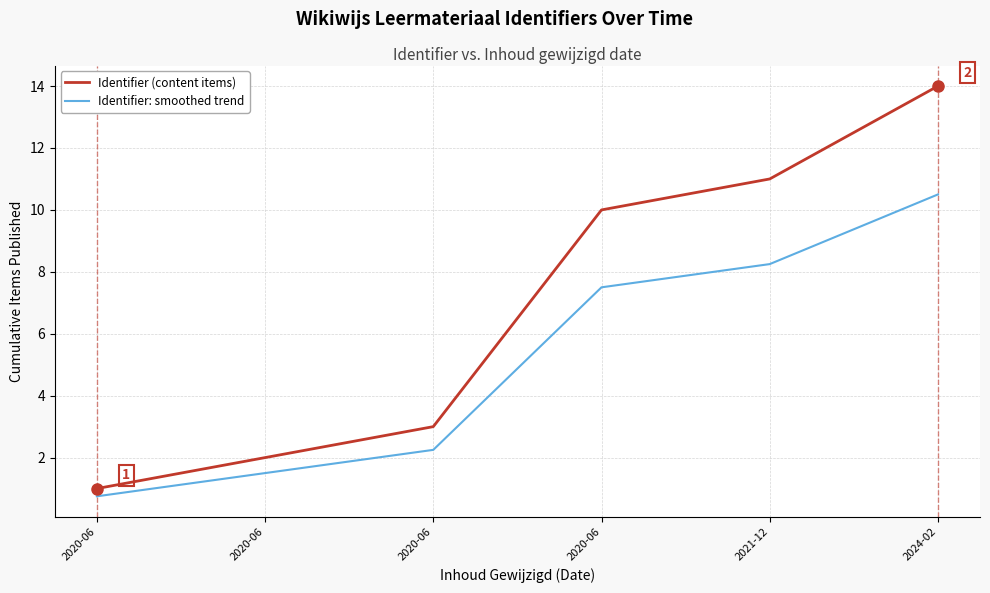

What are all the series names shown in the legend?

Identifier (content items), Identifier: smoothed trend